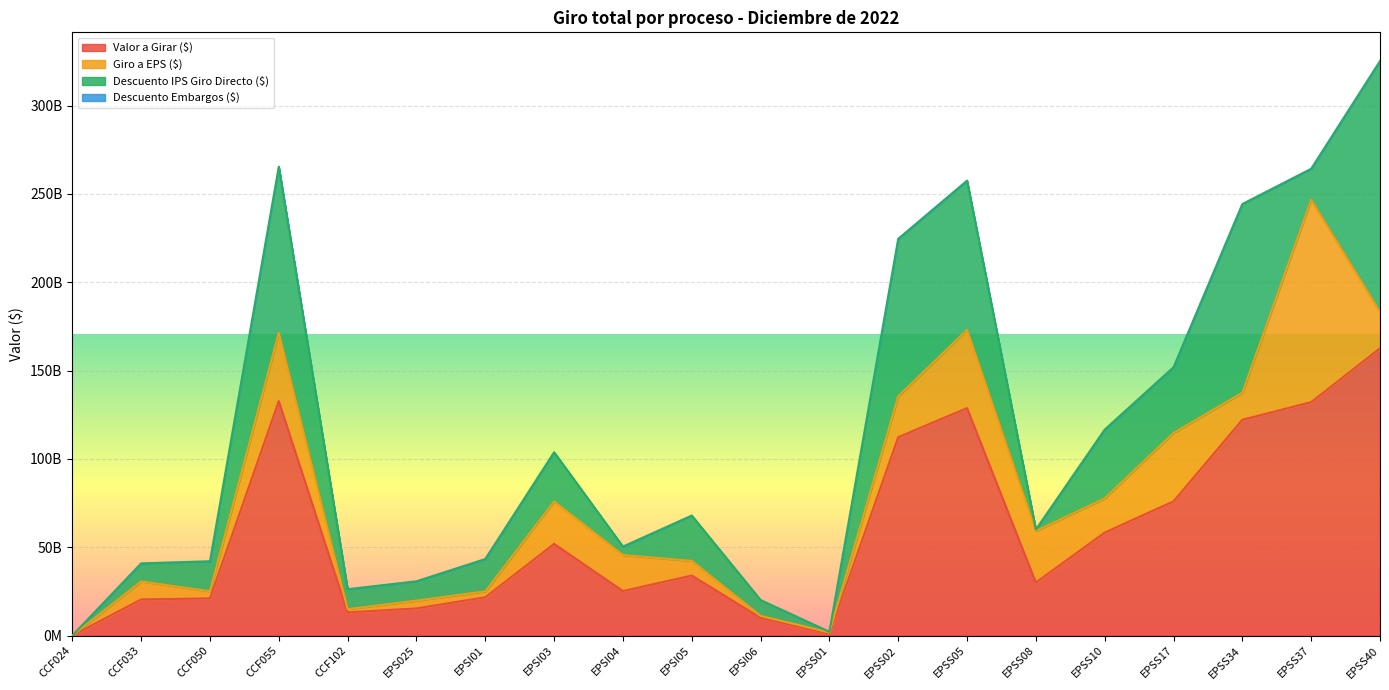

Reading left to right, extract all data points from this chart.

Valor a Girar ($): 7039523.5	20435028481.1	21038045416.2	132738816626.9	13111637505.8	15361944472.1	21661972453.5	51888865446.1	25179802504.1	33971575970.5	10046627715.9	1062423162.2	112306664401.4	128782652426.4	30018561708.5	58304928331.9	75963294224.5	122161906135.5	132137326890.5	162633007487.3
Giro a EPS ($): 7039523.5	10181800305.1	4040874570.2	38737066619.9	1829072186.8	4419931380.1	3332574756.4	23985628814.1	20394673614.1	8308400947.5	1080527835.9	667283244.2	23140684934.4	44311291902.4	29177510666.5	19352804675.9	38727898405.5	15306644393.5	114567143712.5	20479365374.3
Descuento IPS Giro Directo ($): 0.0	10253228176.0	16997170846.0	94001750007.0	11282565319.0	10942013092.0	18329397697.0	27903236632.0	4785128890.0	25663175023.0	8966099880.0	395139918.0	89165979467.0	84471360524.0	841051042.0	38952123656.0	37235395819.0	106855261742.0	17570183178.0	142153642113.0
Descuento Embargos ($): 0.0	0.0	0.0	0.0	0.0	0.0	0.0	0.0	0.0	0.0	0.0	0.0	0.0	0.0	0.0	0.0	0.0	0.0	0.0	0.0